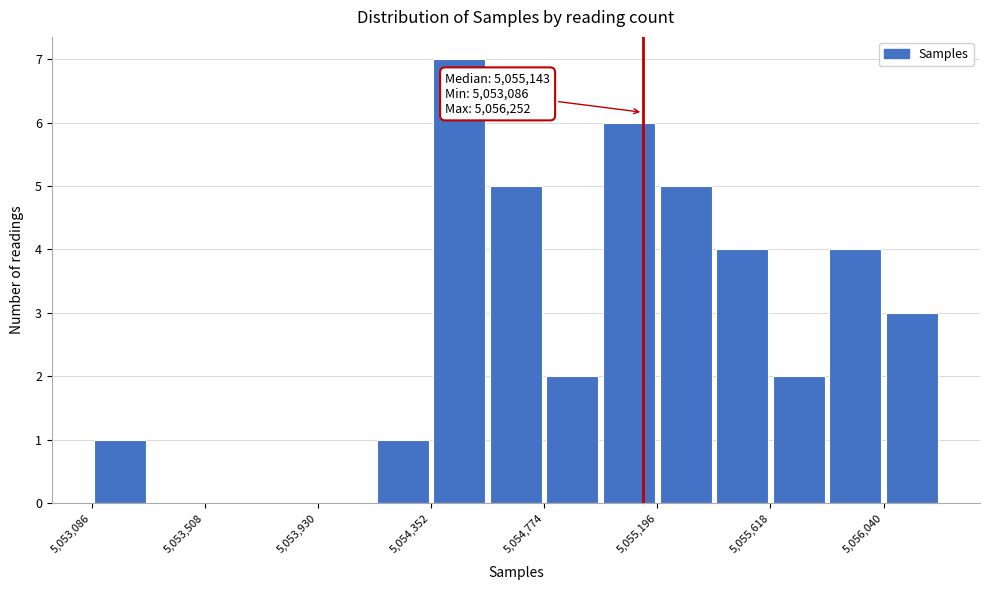

Which range on the x-axis has the tallest bar?

5054350 to 5054550